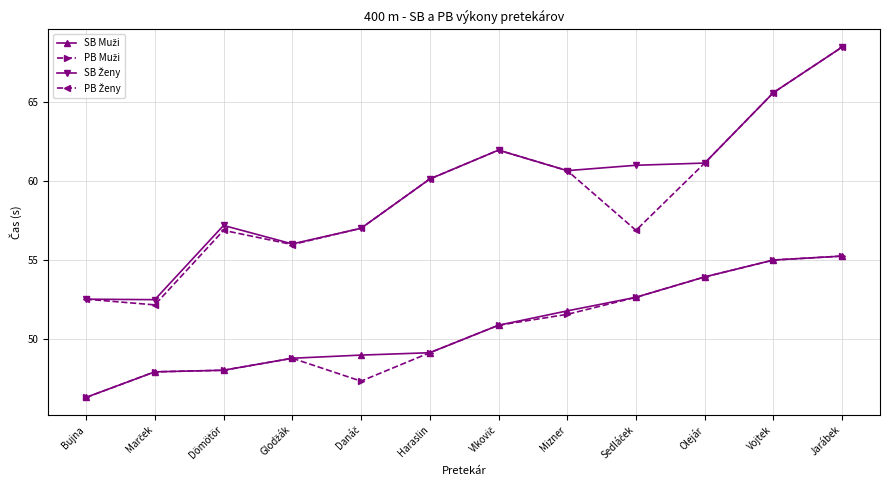

At which category is the sum across all series the highest?

Jarábek